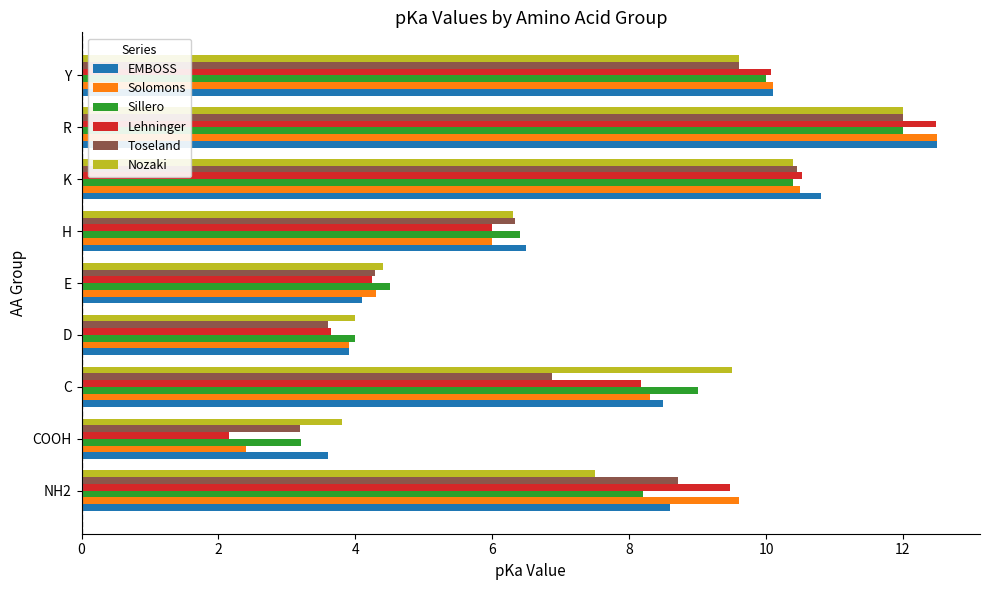

The Toseland series shows 16.8 at Y. True or false?

False